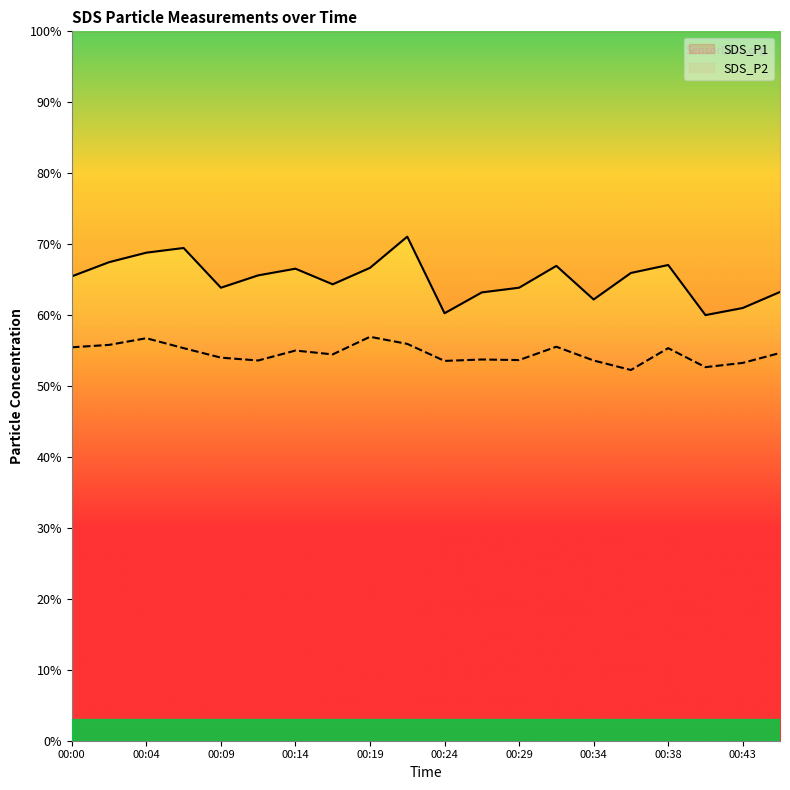

Reading right to left, extract all data points from this chart.

SDS_P1: 63.3	61.0	60.0	67.1	65.9	62.2	66.9	63.9	63.2	60.3	71.1	66.7	64.3	66.5	65.6	63.9	69.5	68.8	67.5	65.5
SDS_P2: 54.7	53.3	52.7	55.3	52.3	53.6	55.5	53.7	53.7	53.5	55.9	56.9	54.5	55.0	53.6	54.0	55.3	56.7	55.8	55.5